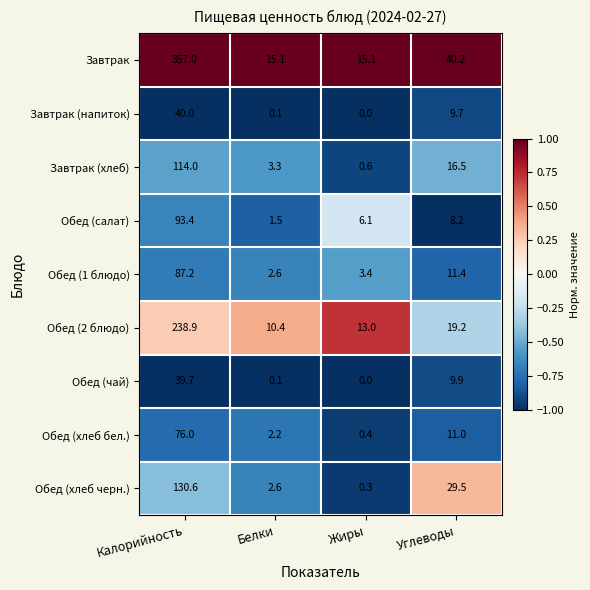

At how many categories does at least one series exceed 0?

4